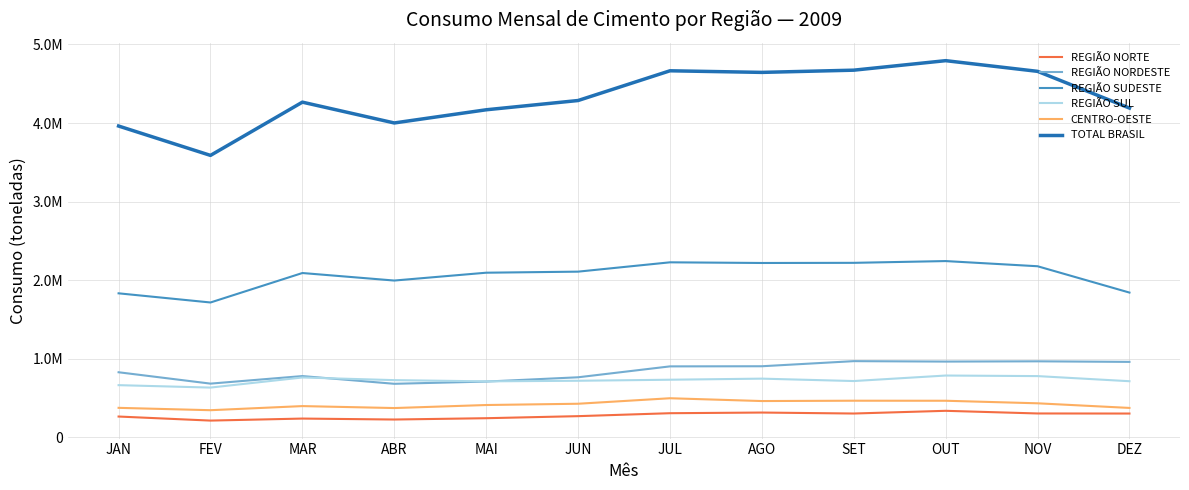

How many interior local valleys does the REGIÃO SUDESTE series have?

3